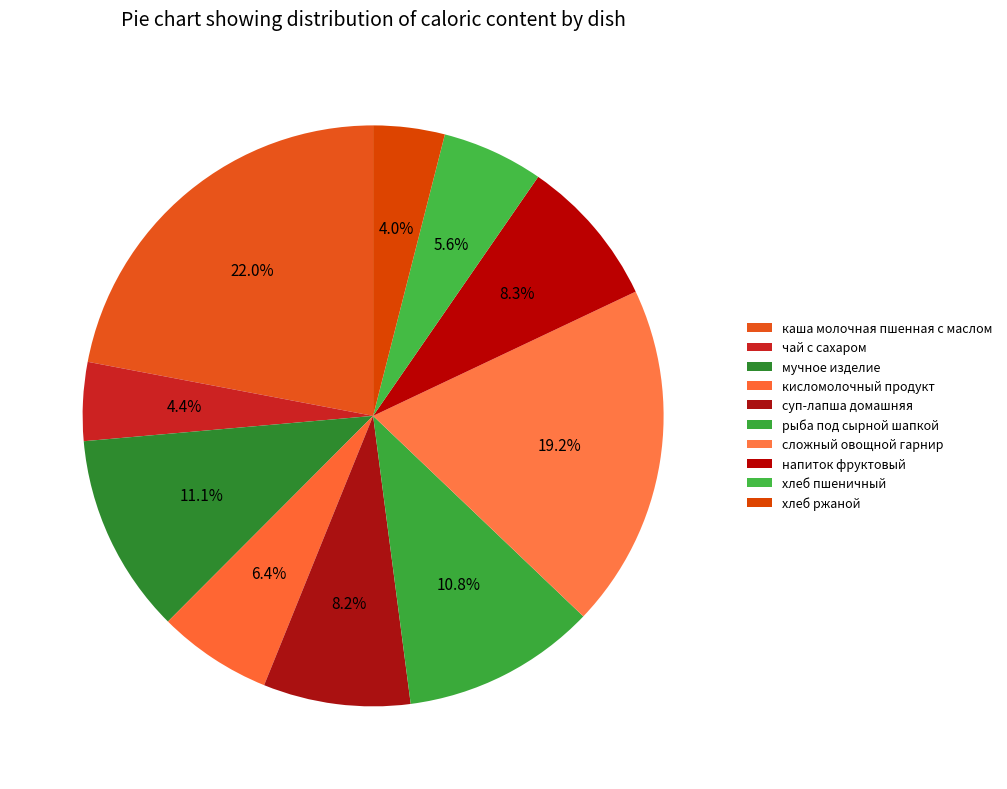

Is there a majority slice in this chart?

No